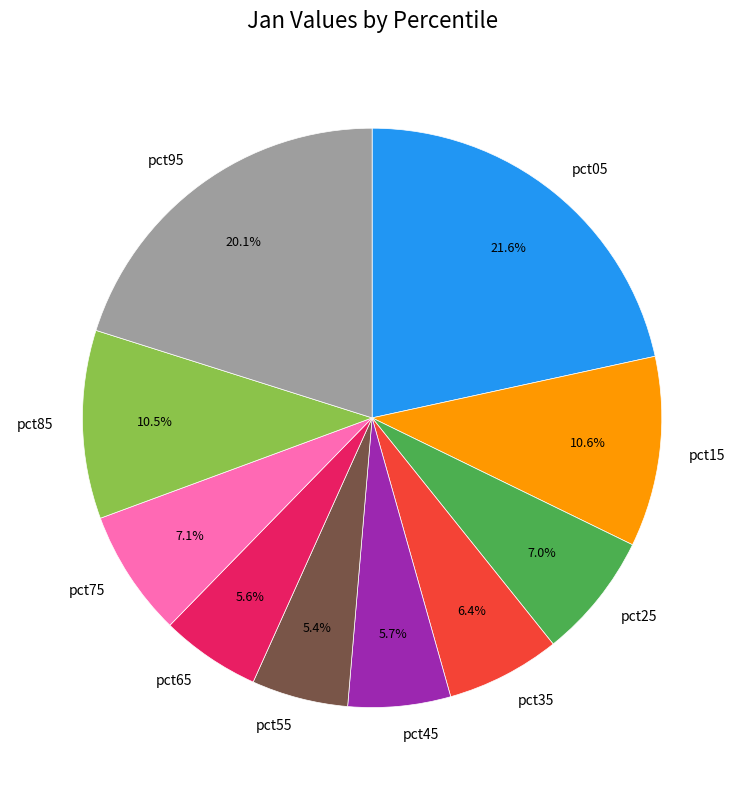

True or false: pct75 accounts for 7% of the total.

True